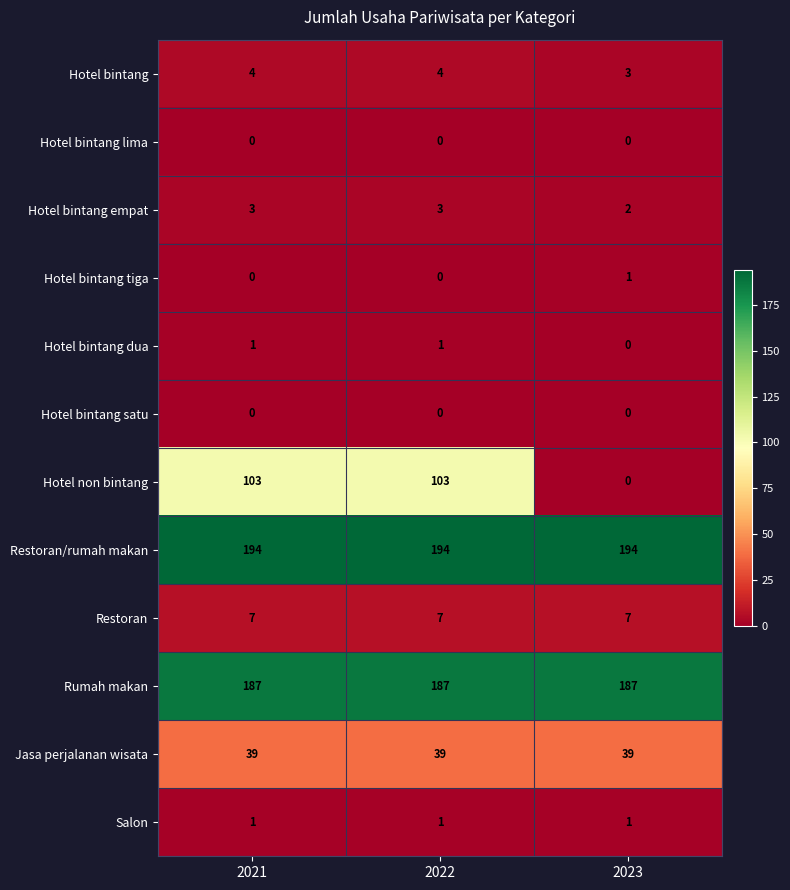

Count the number of data series in this chart.

12